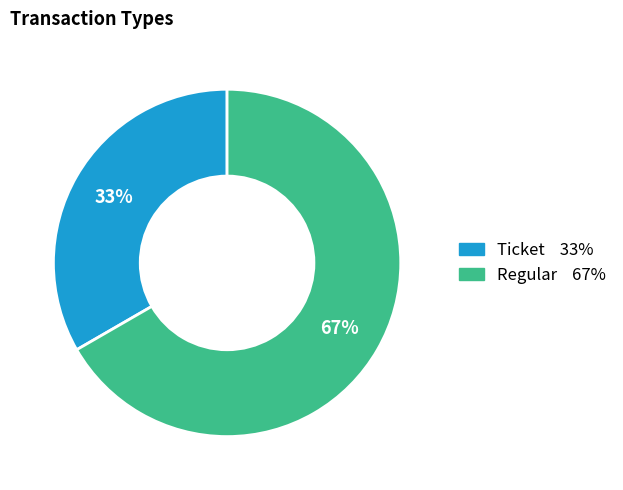

Approximately how many times larger is the value at Ticket compared to Regular?

0.5